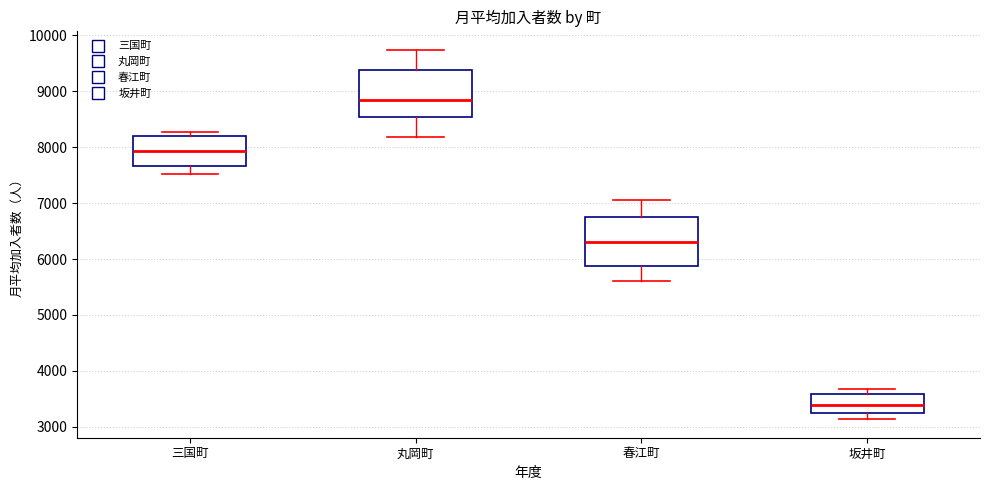

Where is the upper edge of the box for 丸岡町 on the y-axis? The values are not printed on the chart, so give them approximately, as read against the axis.

9400